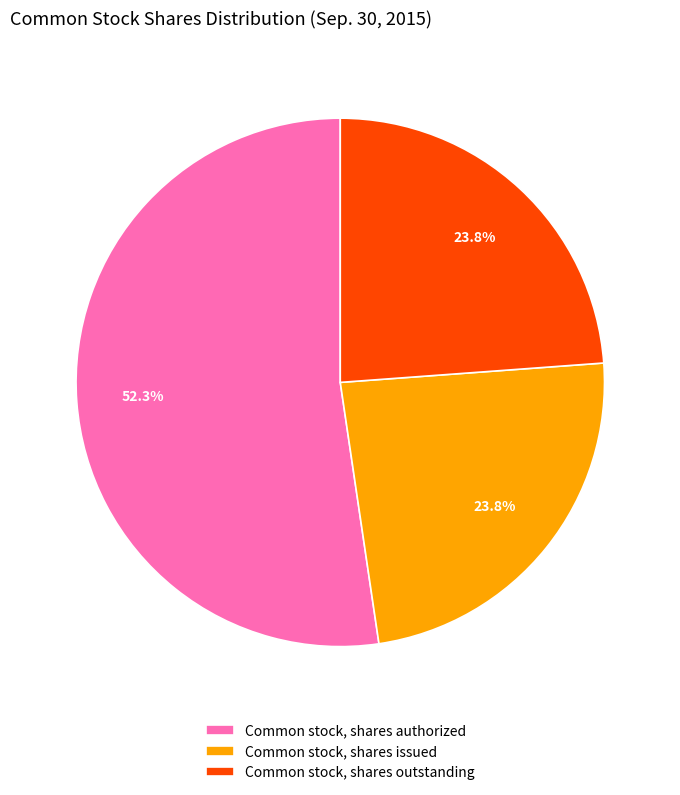

Count the number of slices in the pie.

3